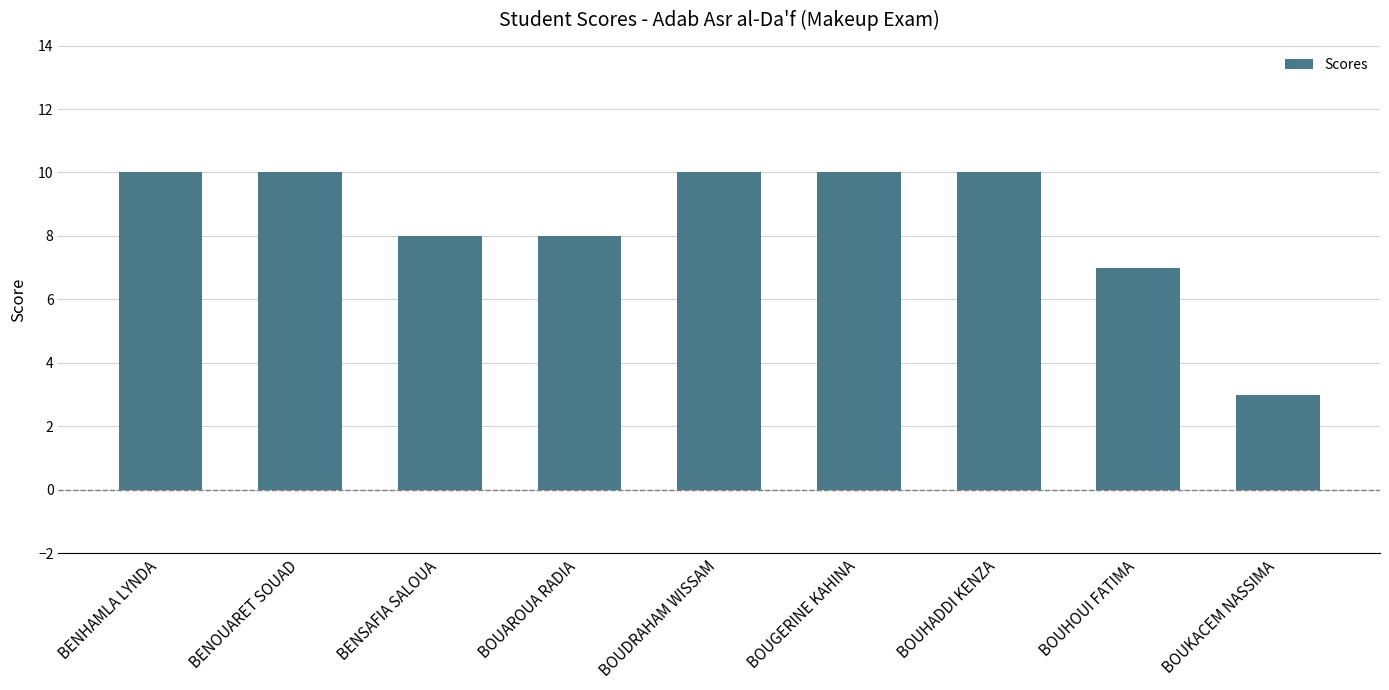

Reading right to left, list all the values displayed in this chart.

3	7	10	10	10	8	8	10	10